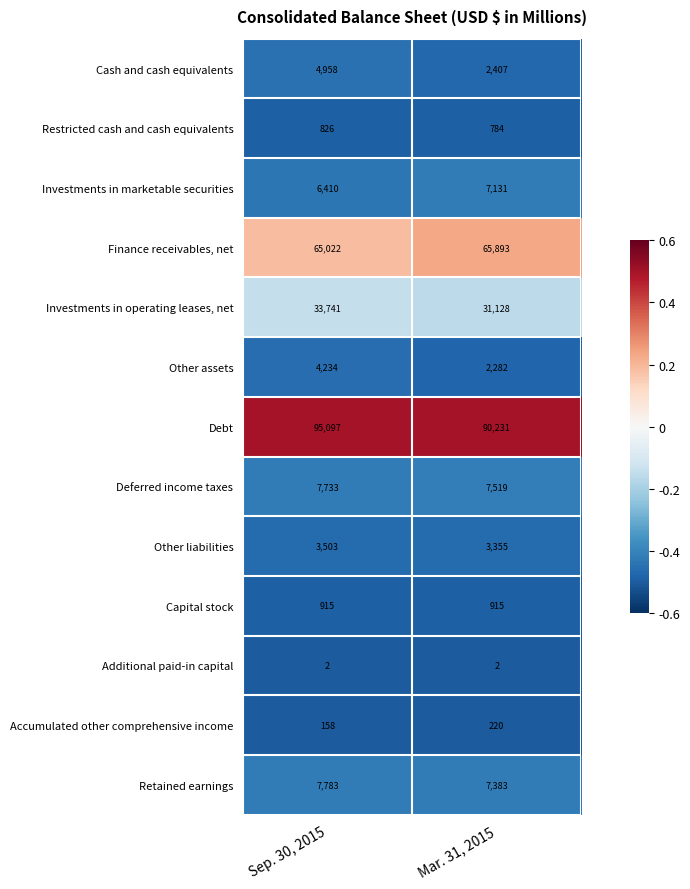

At Sep. 30, 2015, list the series in order from largest to smallest.

Debt, Finance receivables, net, Investments in operating leases, net, Retained earnings, Deferred income taxes, Investments in marketable securities, Cash and cash equivalents, Other assets, Other liabilities, Capital stock, Restricted cash and cash equivalents, Accumulated other comprehensive income, Additional paid-in capital